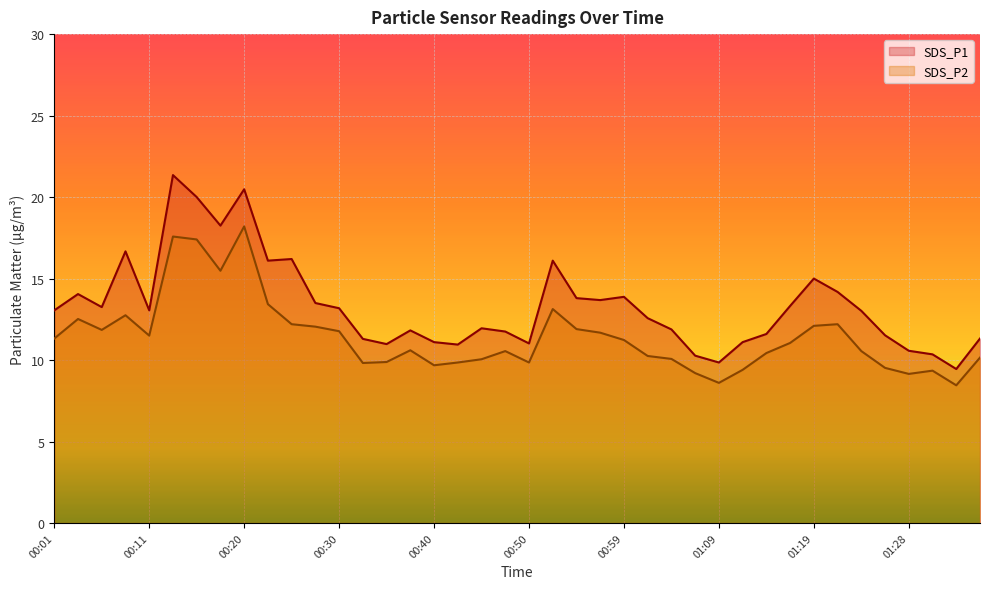

Is it true that SDS_P2 equals 16.9 at 01:19?

False